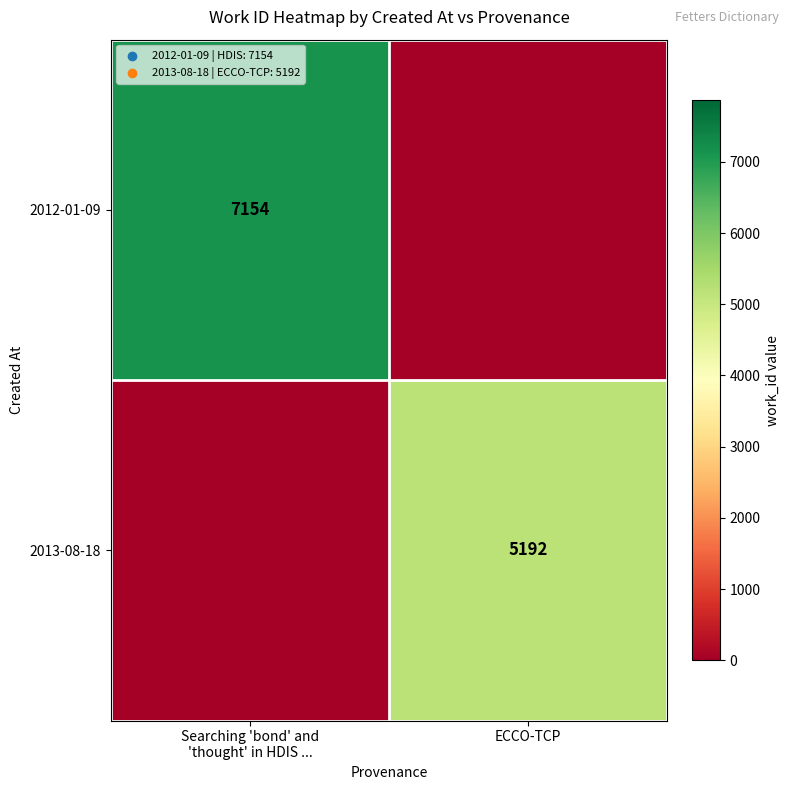

Is it true that 2013-08-18 equals 8953 at ECCO-TCP?

False